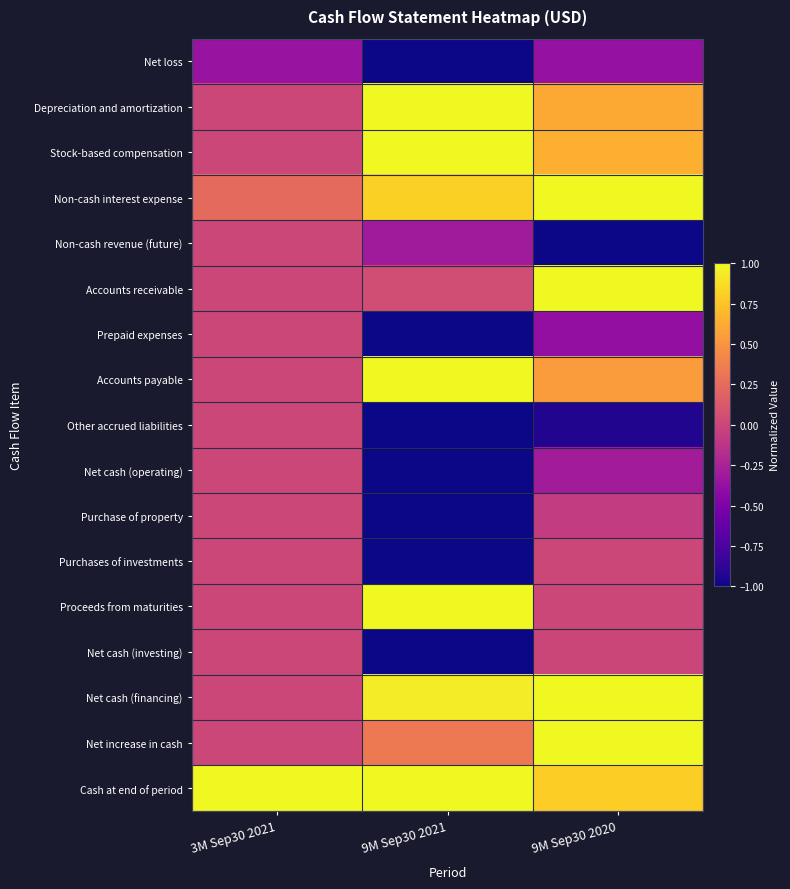

How many data points does each series have?

3